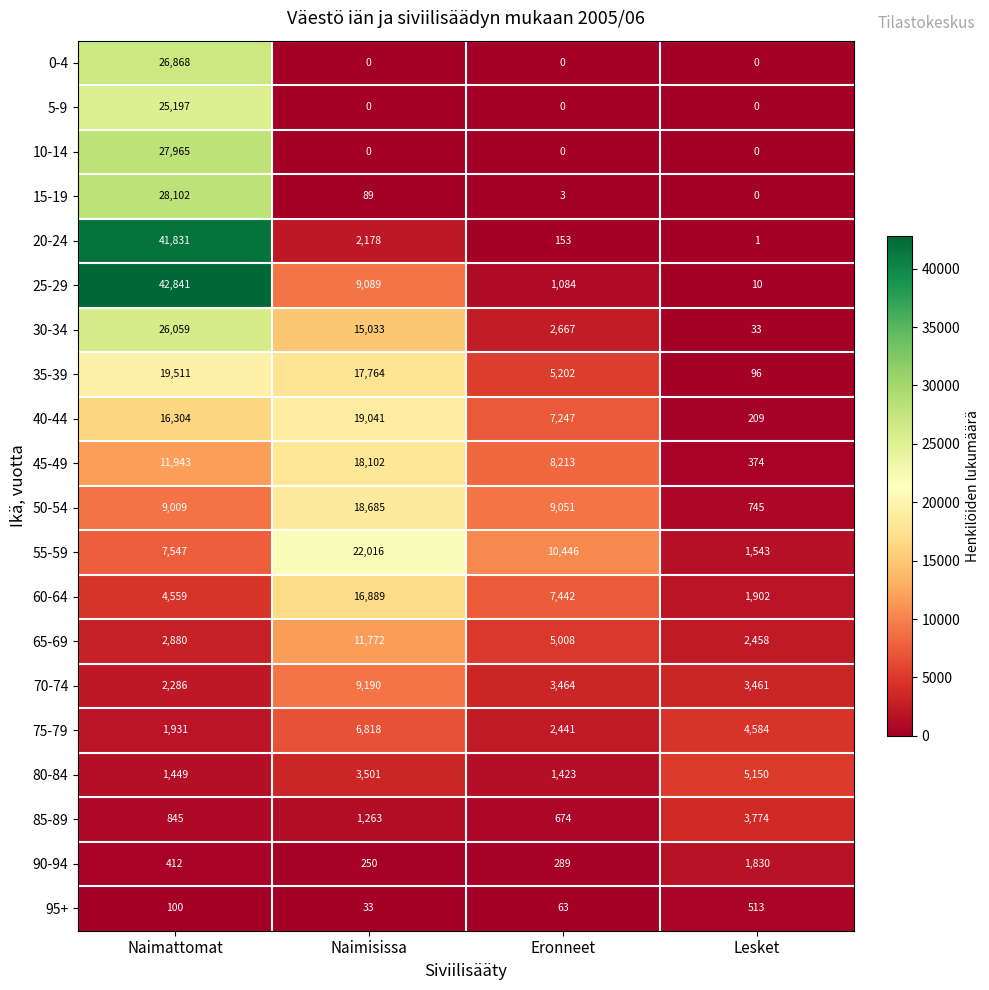

Between Eronneet and Lesket, which series saw the biggest shift?

55-59